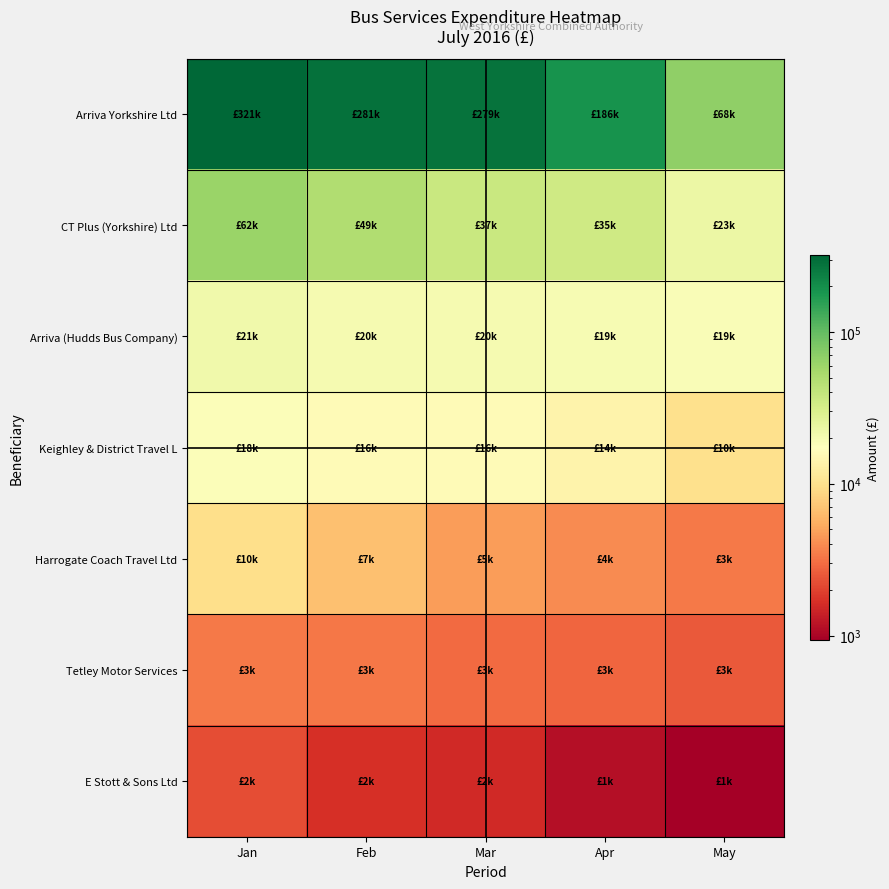

Reading right to left, list all the values displayed in this chart.

Arriva Yorkshire Ltd: May=67913	Apr=185962	Mar=278928	Feb=281344	Jan=321057
CT Plus (Yorkshire) Ltd: May=23038	Apr=34916	Mar=37073	Feb=49138	Jan=61514
Arriva (Hudds Bus Company): May=18774	Apr=19439	Mar=19924	Feb=20009	Jan=21326
Keighley & District Travel L: May=9899	Apr=13904	Mar=15902	Feb=16096	Jan=18274
Harrogate Coach Travel Ltd: May=3348	Apr=3998	Mar=4656	Feb=6683	Jan=9657
Tetley Motor Services: May=2543	Apr=2796	Mar=2963	Feb=3295	Jan=3347
E Stott & Sons Ltd: May=932	Apr=1144	Mar=1571	Feb=1680	Jan=2268